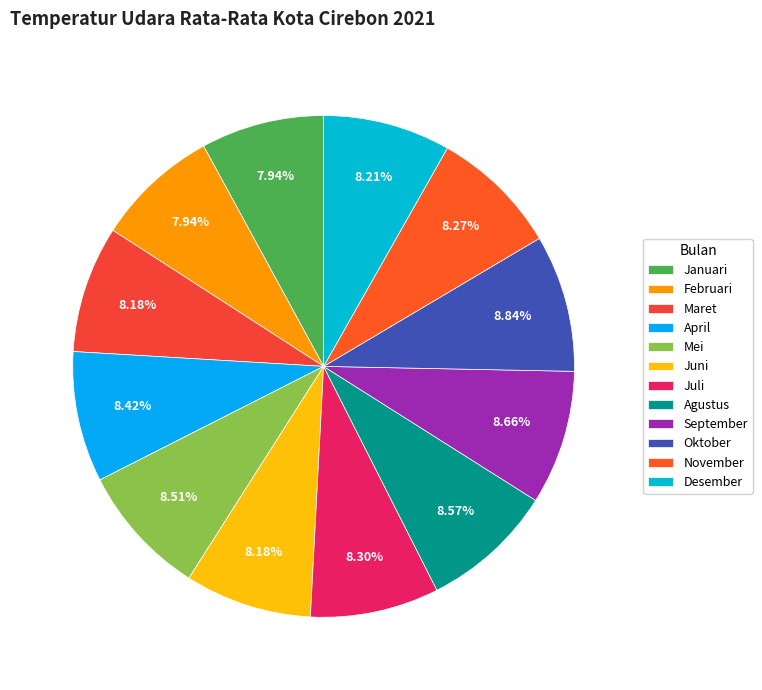

What percentage is the Oktober slice, to the nearest percent?

9%